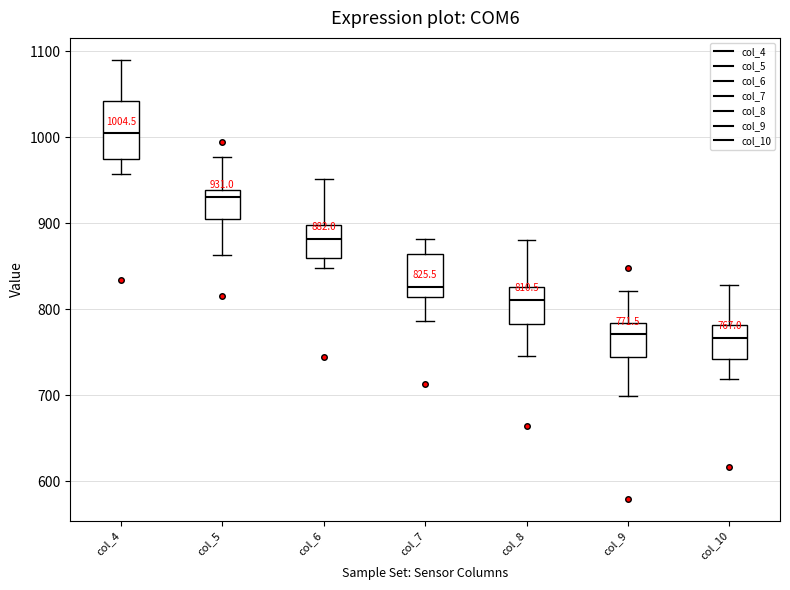

Which box's median line is the highest?

col_4